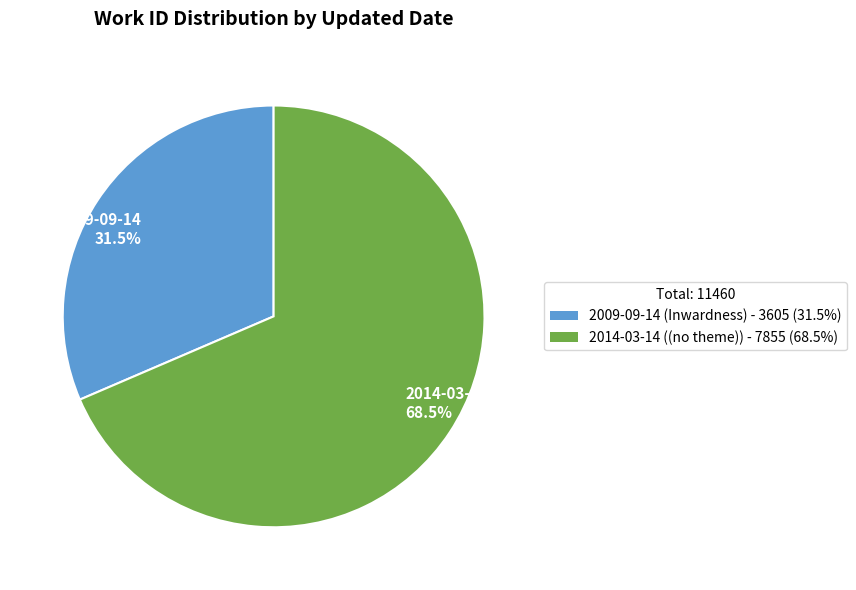

Does any single category account for the majority?

Yes